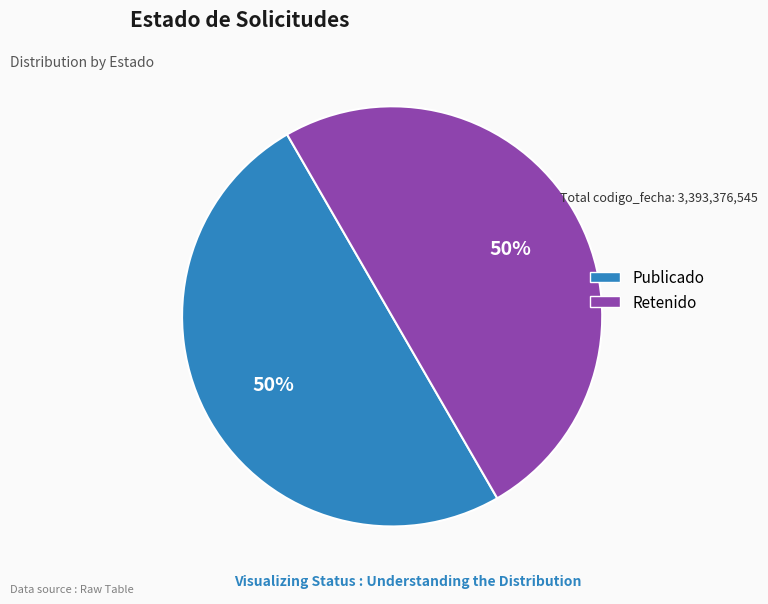

To the nearest percent, what is the average slice percentage?

50%